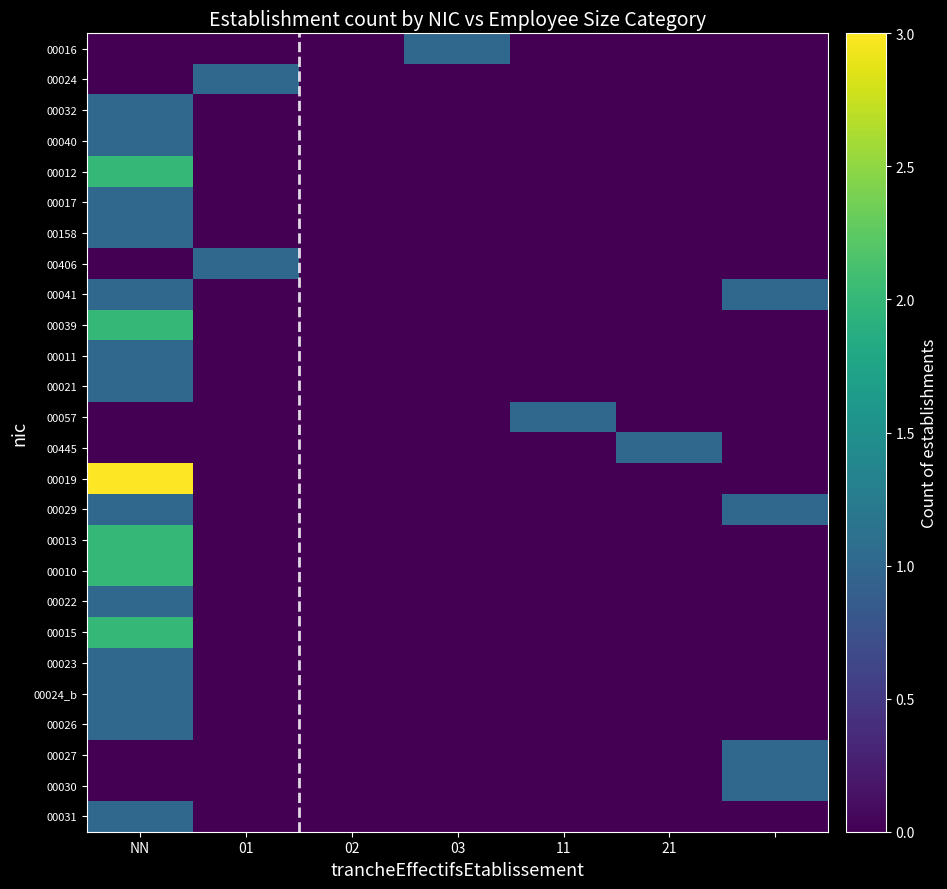

Reading right to left, list all the values displayed in this chart.

00016: 0	0	0	1	0	0	0
00024: 0	0	0	0	0	1	0
00032: 0	0	0	0	0	0	1
00040: 0	0	0	0	0	0	1
00012: 0	0	0	0	0	0	2
00017: 0	0	0	0	0	0	1
00158: 0	0	0	0	0	0	1
00406: 0	0	0	0	0	1	0
00041: 1	0	0	0	0	0	1
00039: 0	0	0	0	0	0	2
00011: 0	0	0	0	0	0	1
00021: 0	0	0	0	0	0	1
00057: 0	0	1	0	0	0	0
00445: 0	1	0	0	0	0	0
00019: 0	0	0	0	0	0	3
00029: 1	0	0	0	0	0	1
00013: 0	0	0	0	0	0	2
00010: 0	0	0	0	0	0	2
00022: 0	0	0	0	0	0	1
00015: 0	0	0	0	0	0	2
00023: 0	0	0	0	0	0	1
00024_b: 0	0	0	0	0	0	1
00026: 0	0	0	0	0	0	1
00027: 1	0	0	0	0	0	0
00030: 1	0	0	0	0	0	0
00031: 0	0	0	0	0	0	1